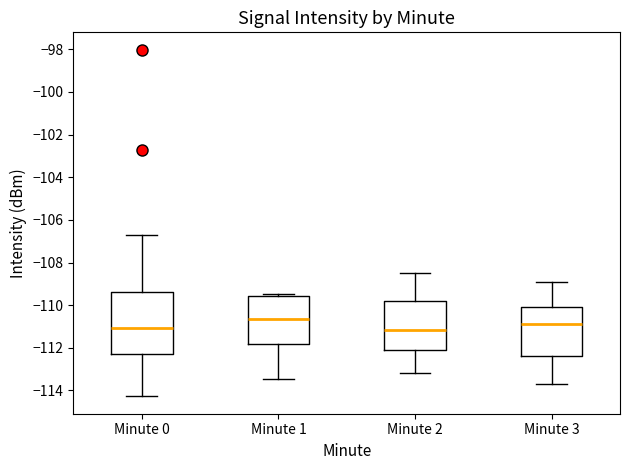

Reading left to right, transcribe this box plot: for each box, give where its median line is, the range the box spans, and where its two whiskers end, as read against the y-axis. The values are not printed on the chart, so give them approximately, as read against the axis.

Minute 0: median -111.0, box -112.2 to -109.4, whiskers -114.2 to -106.6
Minute 1: median -110.6, box -111.8 to -109.6, whiskers -113.4 to -109.4
Minute 2: median -111.2, box -112.0 to -109.8, whiskers -113.2 to -108.4
Minute 3: median -110.8, box -112.4 to -110.0, whiskers -113.6 to -108.8